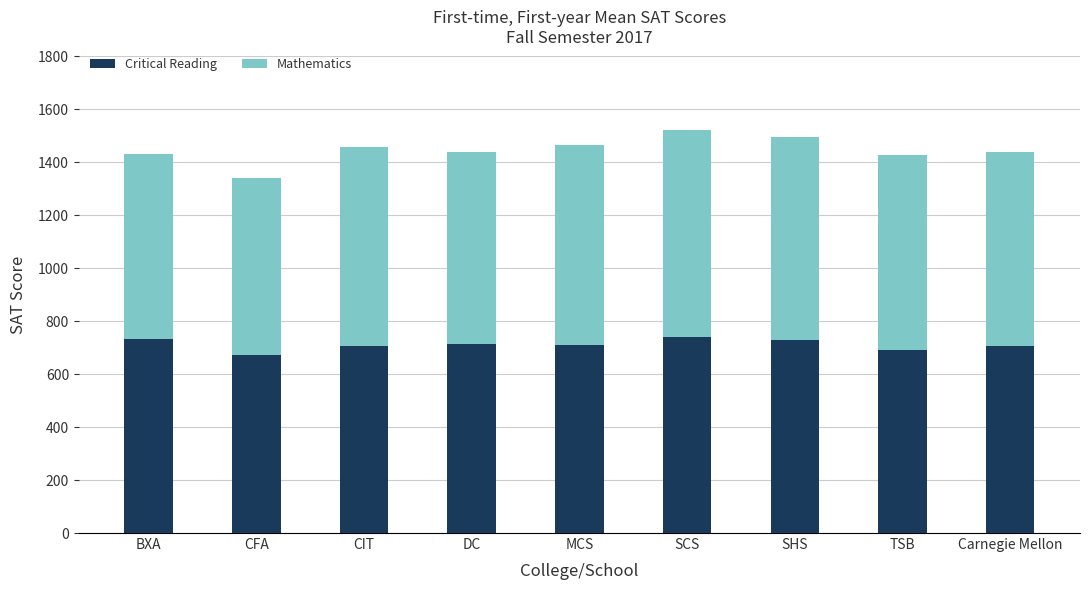

What is the total value across all series at TSB?

1429